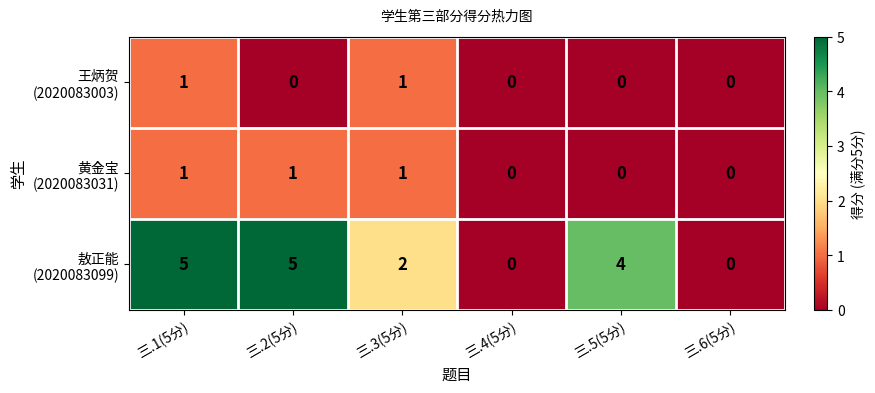

How many distinct data groups are displayed?

3